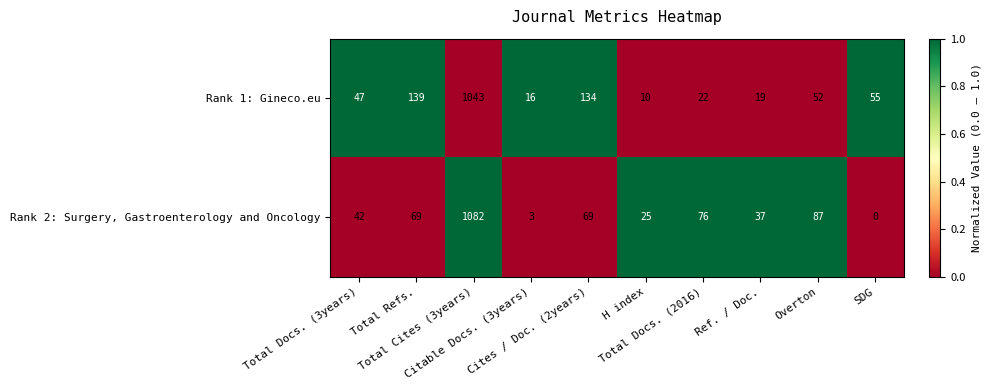

Which series has the widest spread of values?

Rank 2: Surgery, Gastroenterology and Oncology